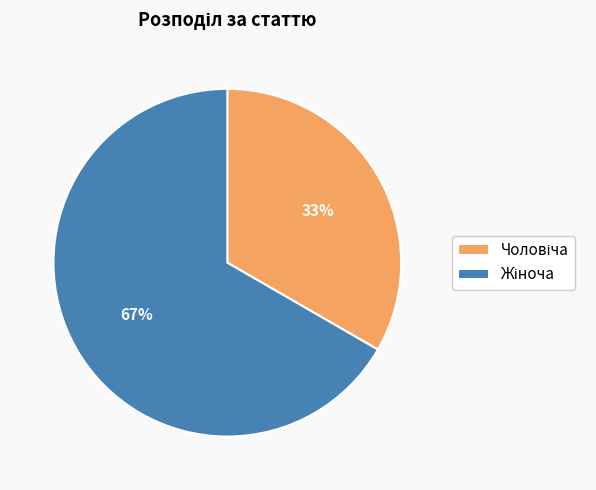

Does any single category account for the majority?

Yes